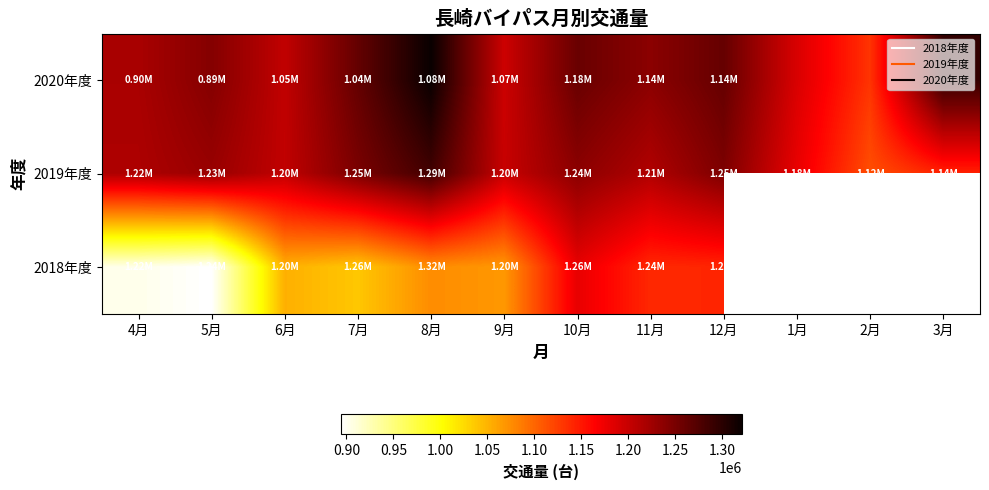

Where is 2018年度 nearest to the value 1036266?

7月